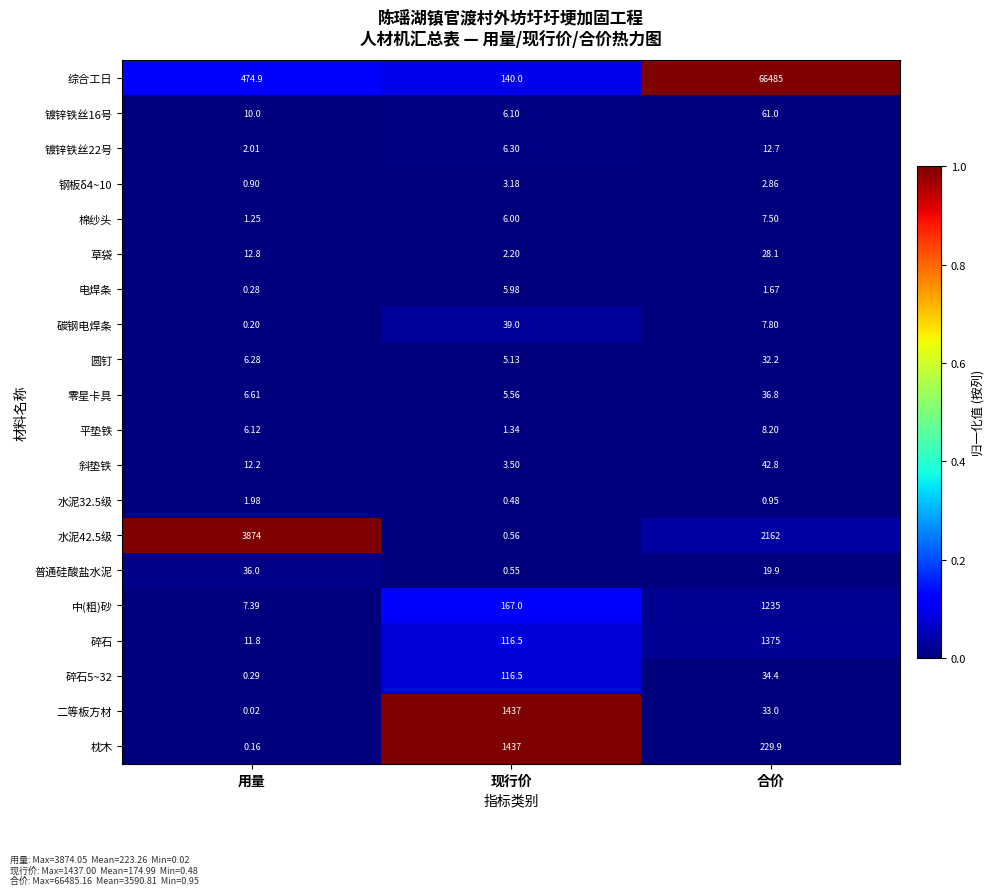

What is the greatest value displayed?

66485.0